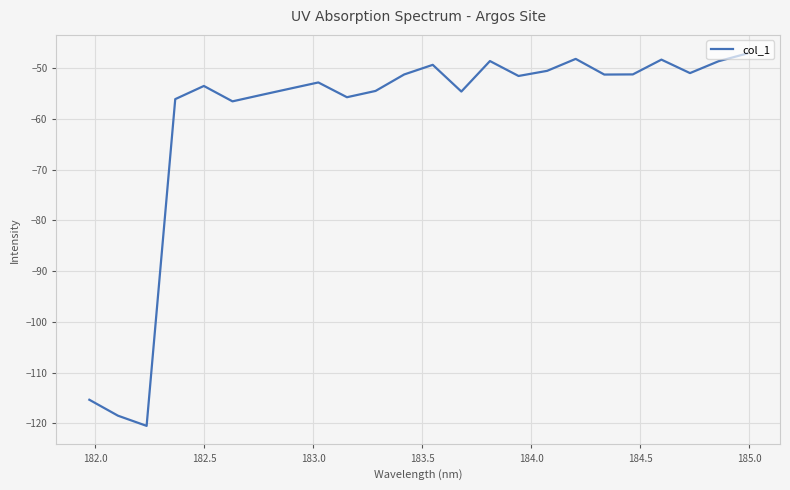

What is the maximum value shown in the chart?

-47.1